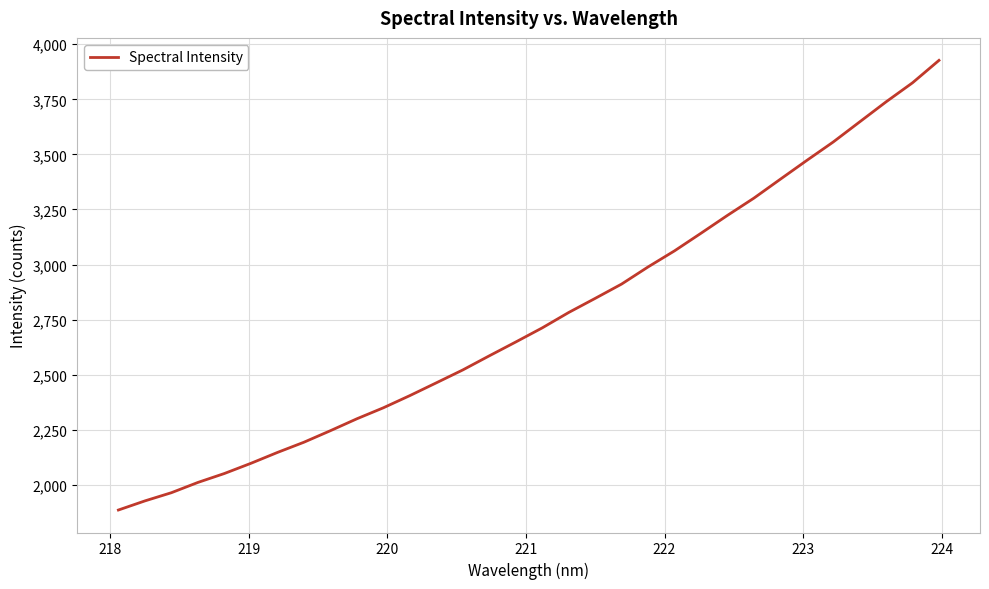

What is the sum of all values?

88322.7